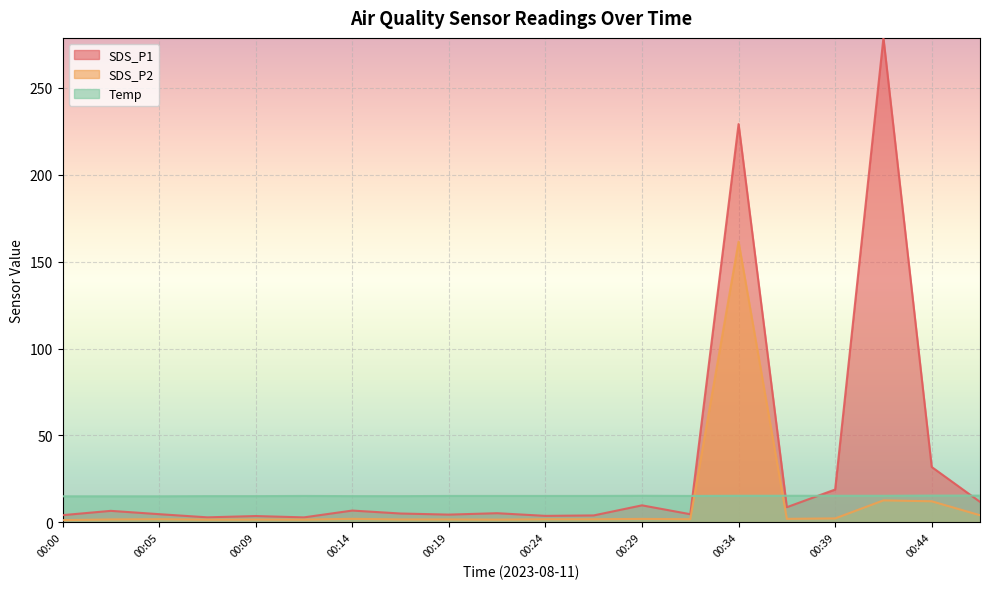

Reading right to left, list all the values displayed in this chart.

SDS_P1: 00:46=11.8	00:44=31.9	00:41=278.6	00:39=18.9	00:36=8.7	00:34=229.1	00:31=4.7	00:29=9.8	00:27=4.0	00:24=3.8	00:22=5.3	00:19=4.5	00:17=5.1	00:14=6.8	00:12=2.9	00:09=3.6	00:07=2.9	00:05=4.7	00:02=6.6	00:00=4.2
SDS_P2: 00:46=4.1	00:44=12.1	00:41=12.7	00:39=2.3	00:36=2.0	00:34=161.4	00:31=1.8	00:29=2.0	00:27=1.8	00:24=1.8	00:22=1.6	00:19=1.7	00:17=1.7	00:14=2.0	00:12=1.6	00:09=1.6	00:07=1.6	00:05=1.8	00:02=1.7	00:00=1.3
Temp: 00:46=15.4	00:44=15.4	00:41=15.3	00:39=15.3	00:36=15.3	00:34=15.3	00:31=15.2	00:29=15.3	00:27=15.2	00:24=15.2	00:22=15.2	00:19=15.2	00:17=15.1	00:14=15.1	00:12=15.2	00:09=15.1	00:07=15.1	00:05=15.0	00:02=15.0	00:00=15.0